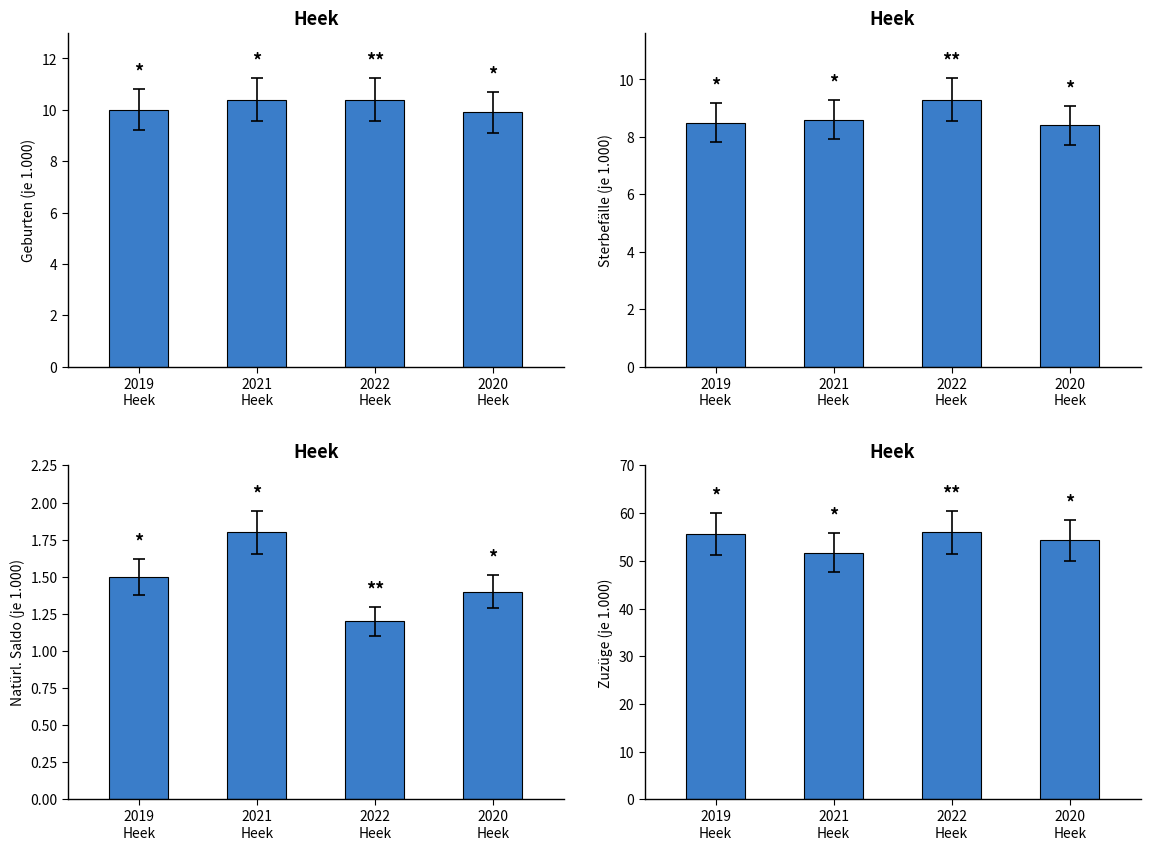

What is the label of the 4th bar from the right?

2019
Heek